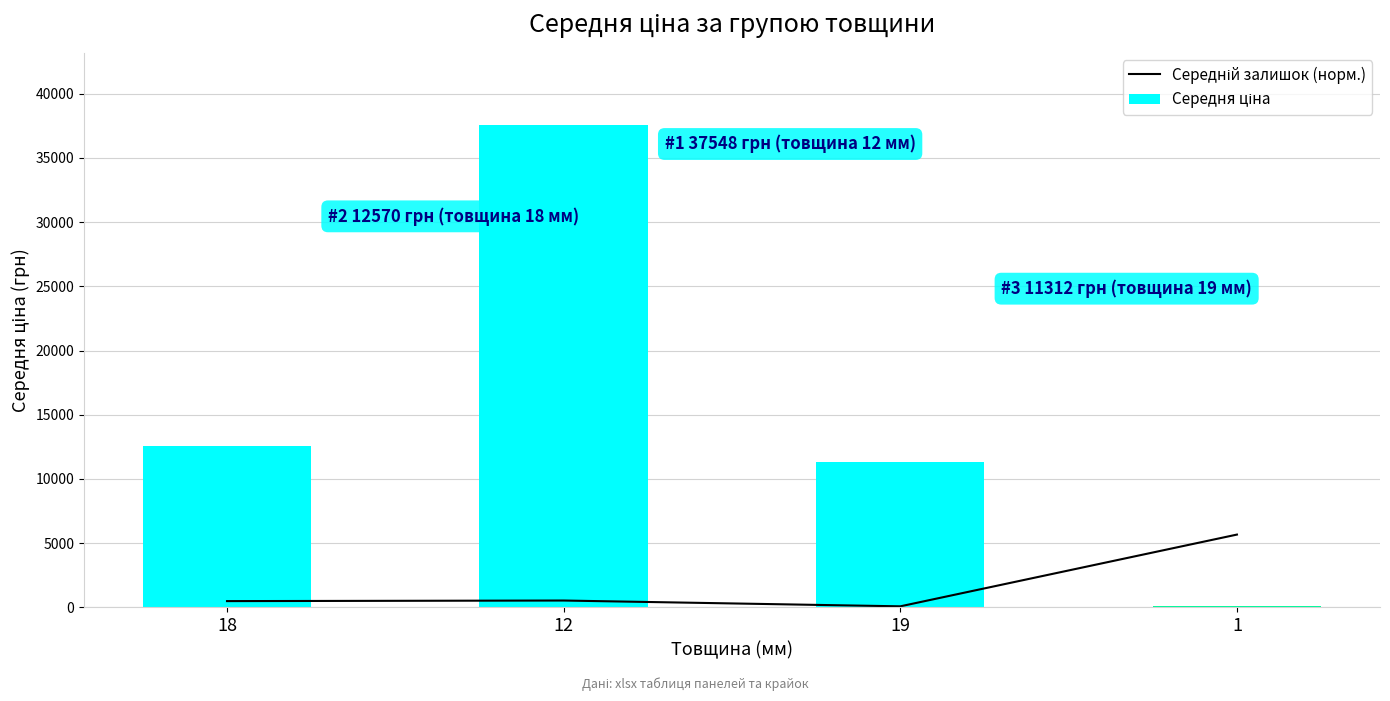

How many distinct data groups are displayed?

2